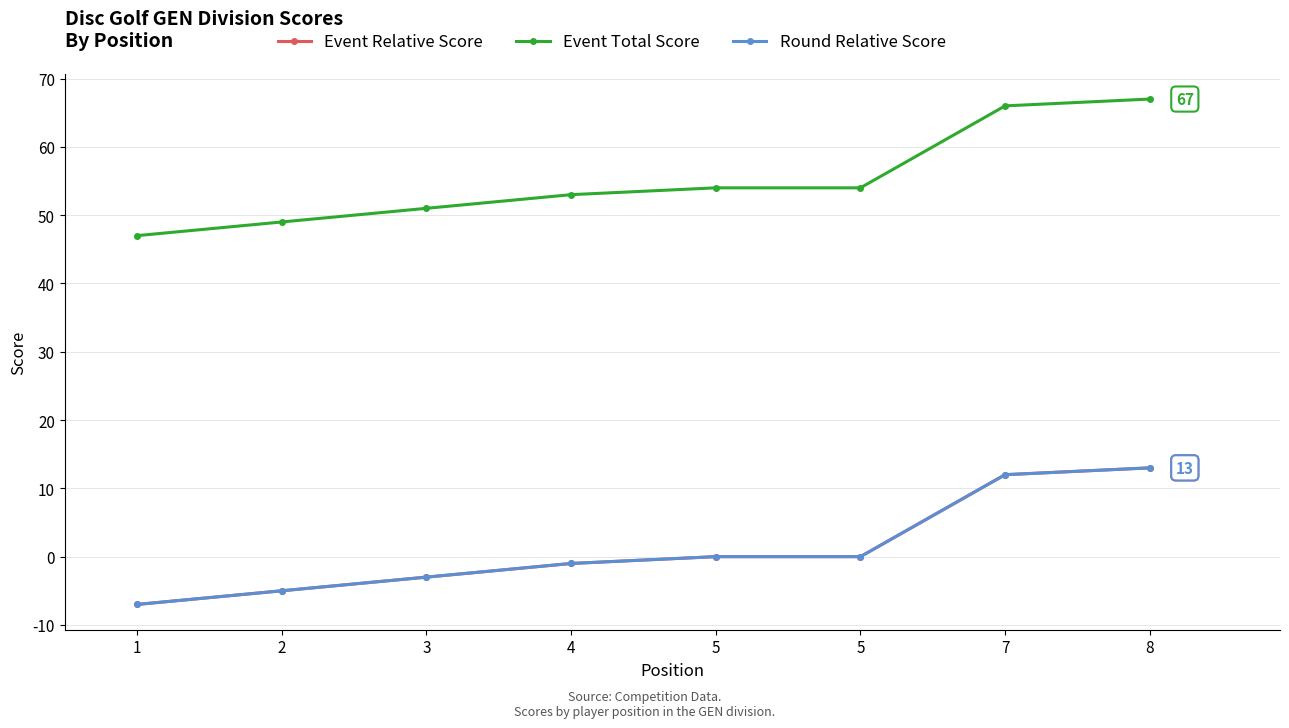

Is this an area chart (filled region under the line)?

No